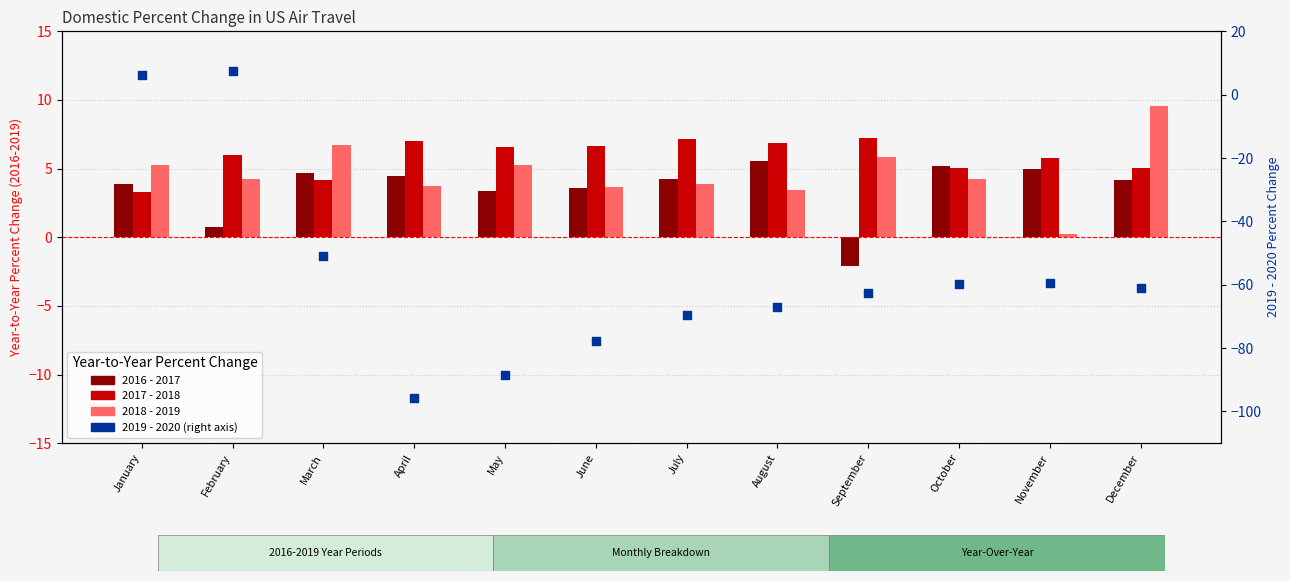

At how many categories does at least one series exceed -77?

12